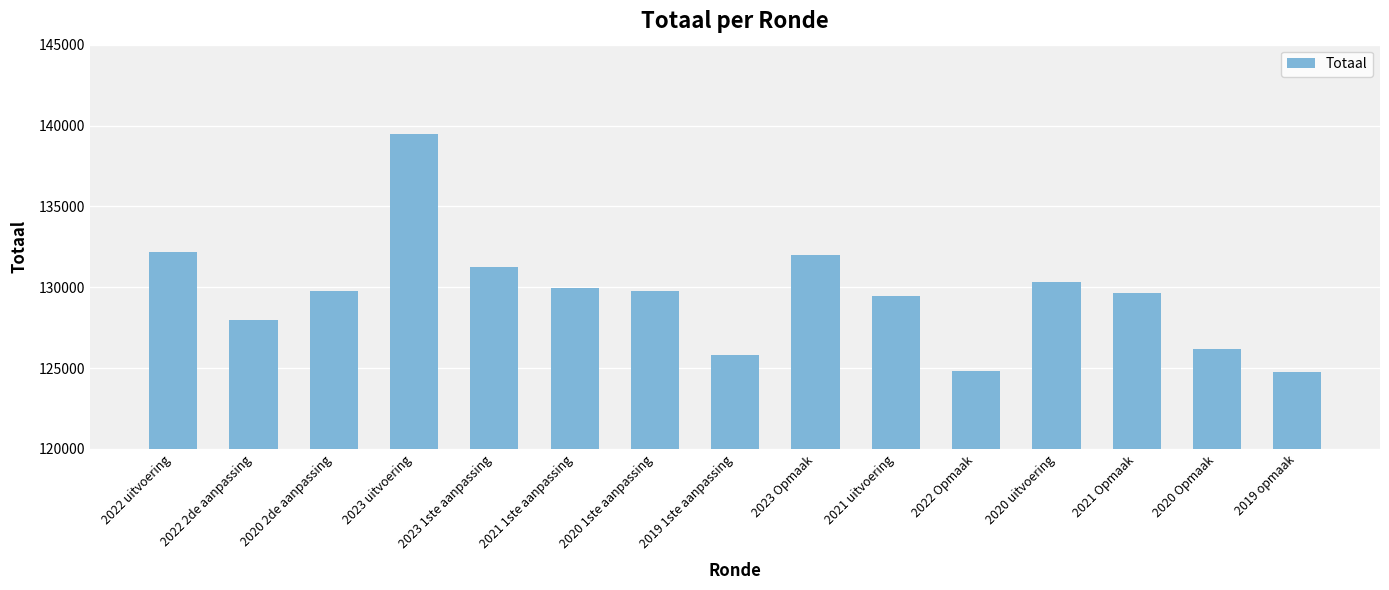

Between 2019 opmaak and 2023 1ste aanpassing, which is larger?

2023 1ste aanpassing